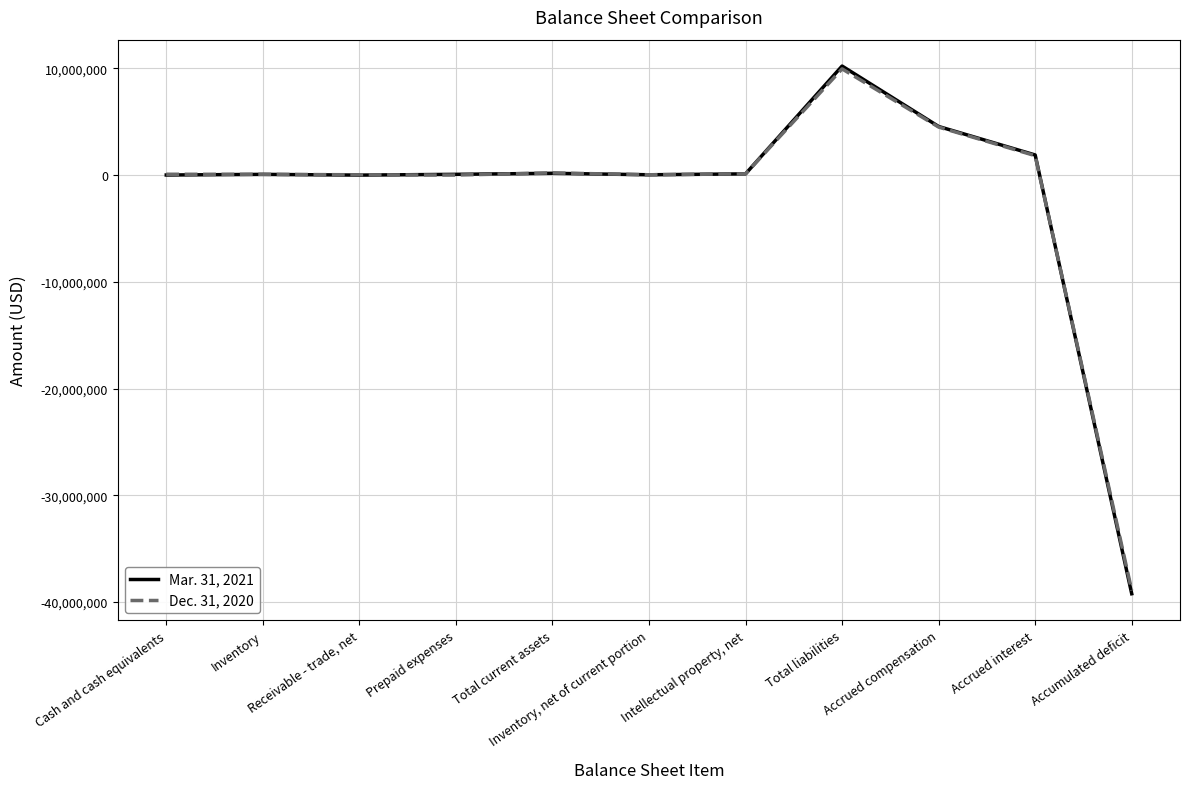

List the series in order of their peak value, highest first.

Mar. 31, 2021, Dec. 31, 2020